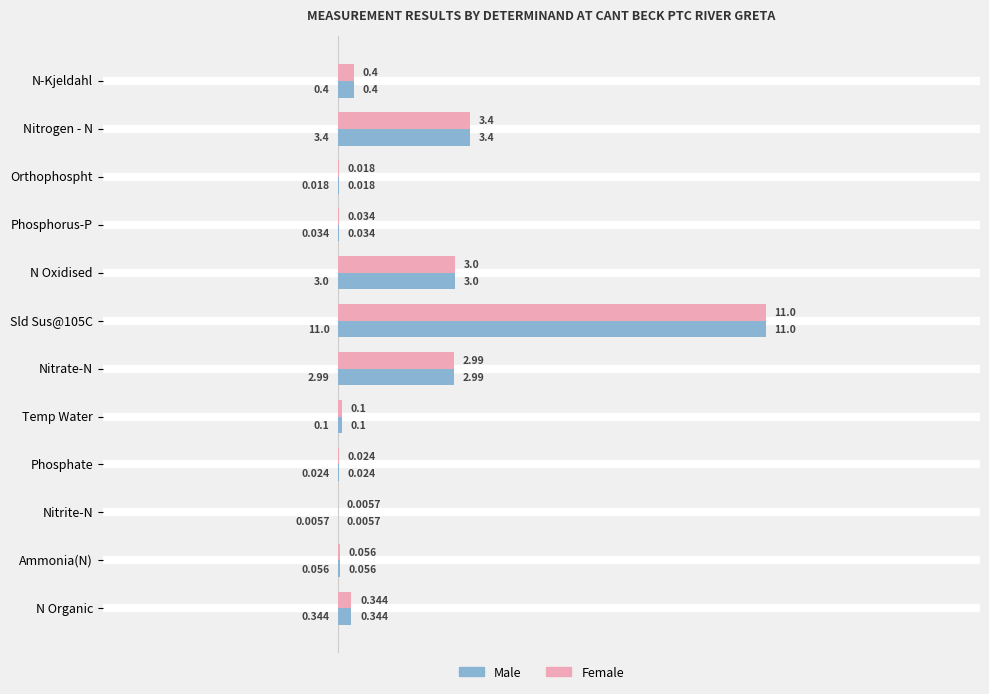

Is the value of Male at Orthophospht greater than the value of Female at Ammonia(N)?

No